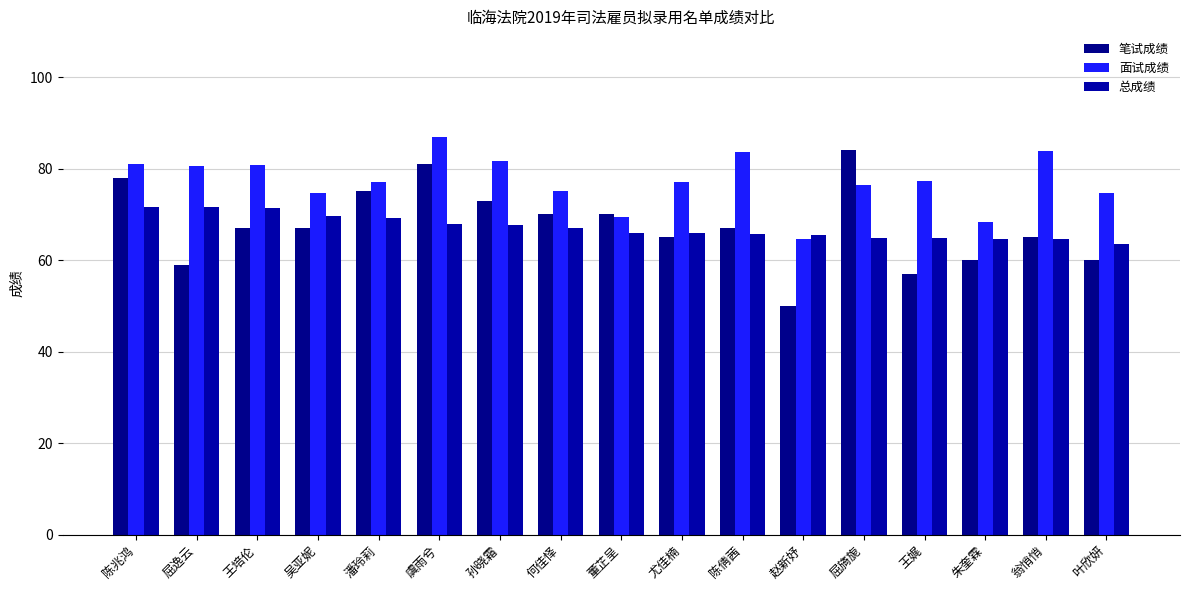

What is the difference between the second highest and minimum values in the 总成绩 series?

8.0